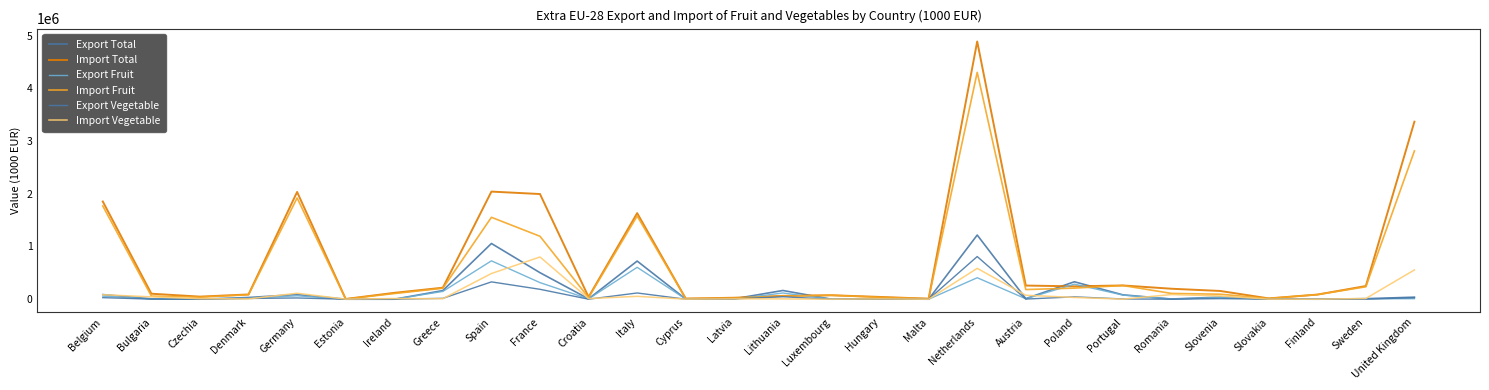

True or false: Import Fruit and Import Total intersect in this chart.

False